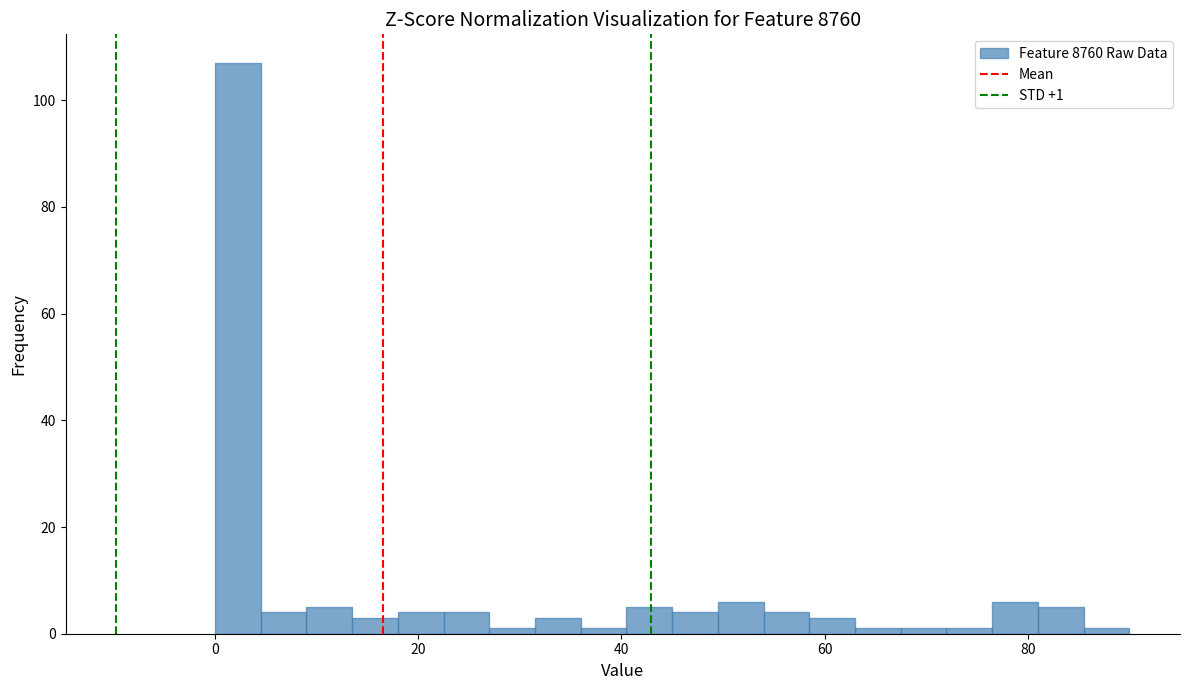

Read against the x-axis, roughly where is the centre of the tallest bar?

2